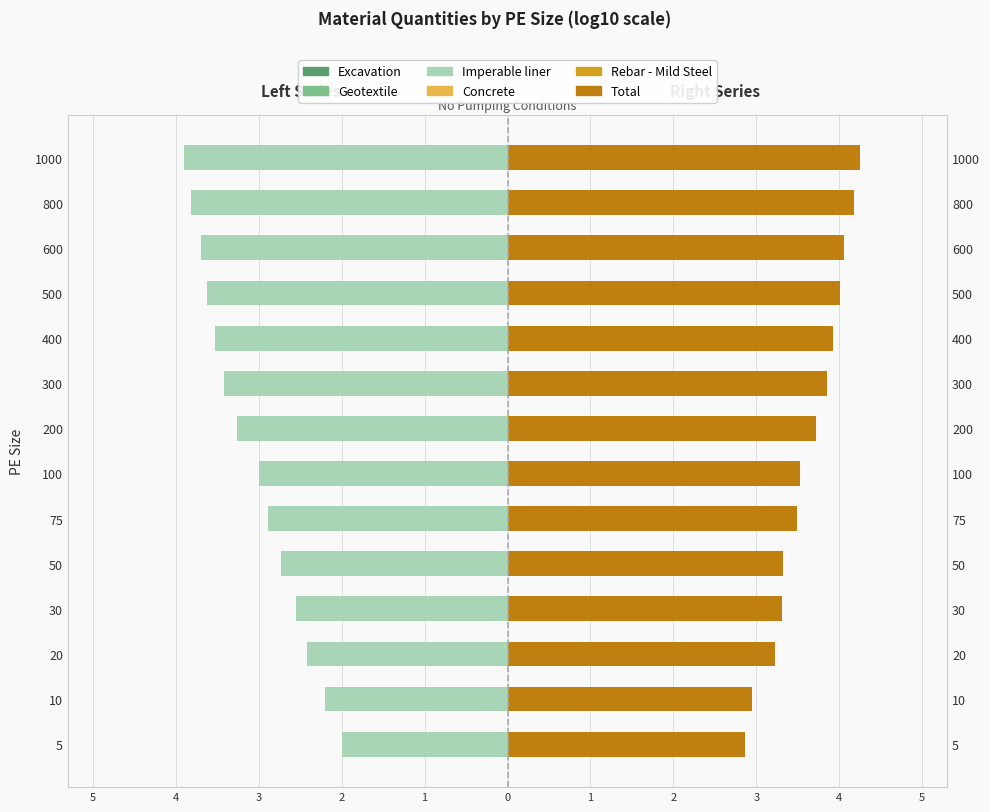

Which series changed the most between 20 and 200?

Excavation